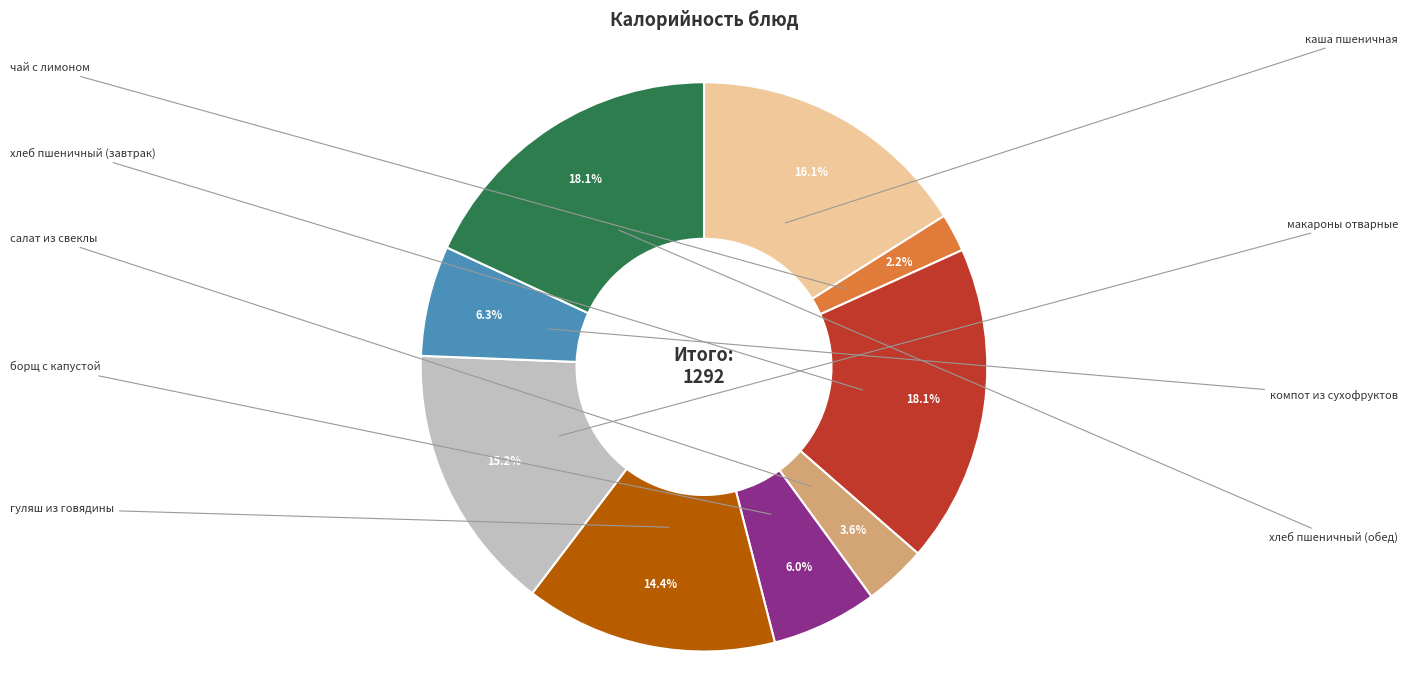

To the nearest percent, what is the difference between the largest and smallest slice percentages?

16%